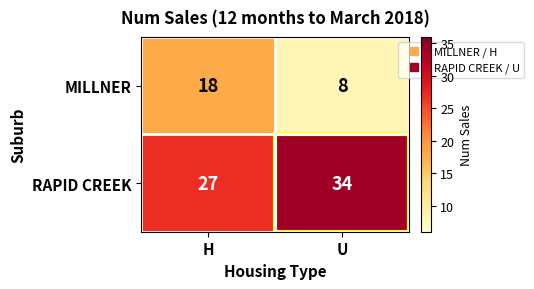

What is the total value across all series at U?

42